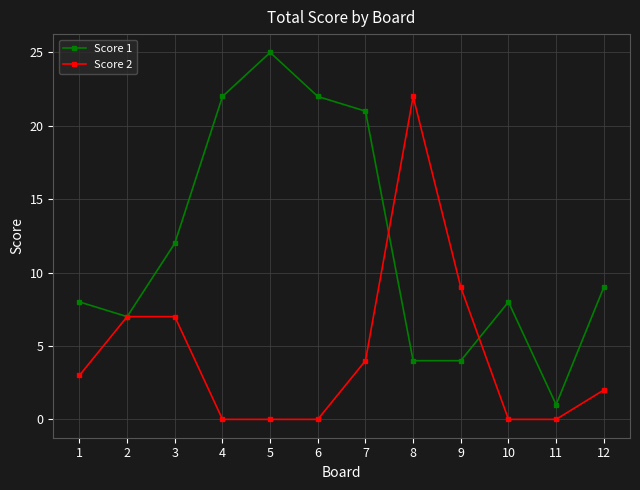

What is the difference between the Score 2 values at 9 and 3?

2